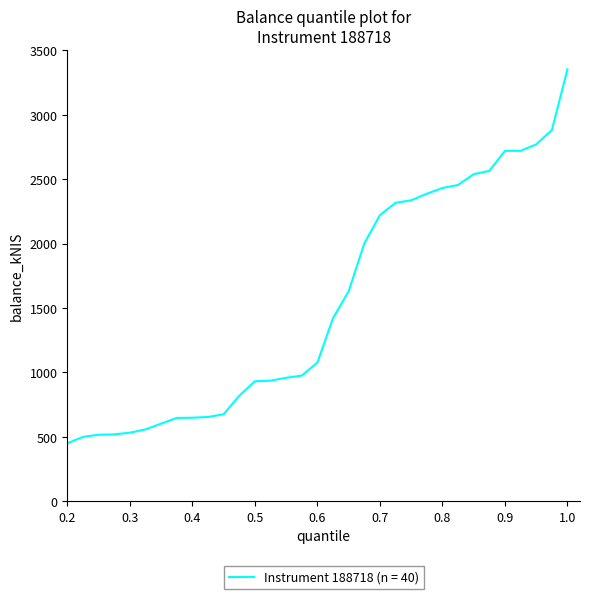

How many values exceed 935?

20